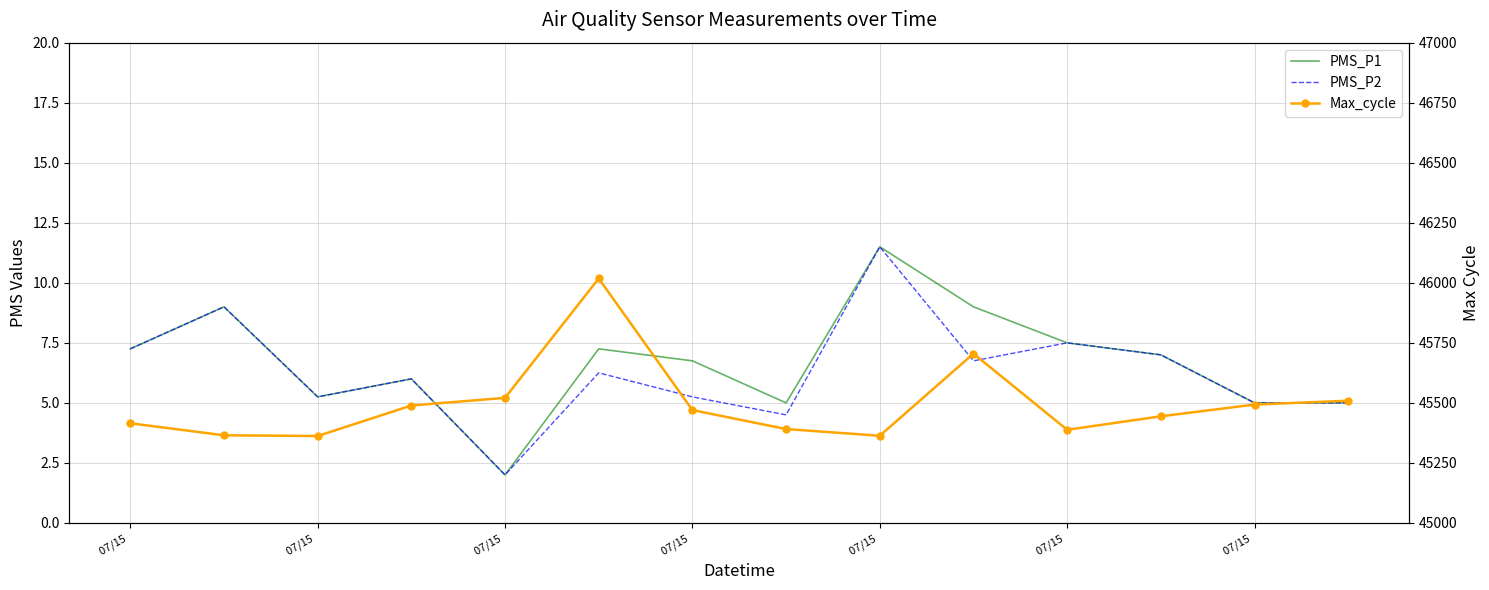

At which label does PMS_P2 first exceed 6?

07/15 